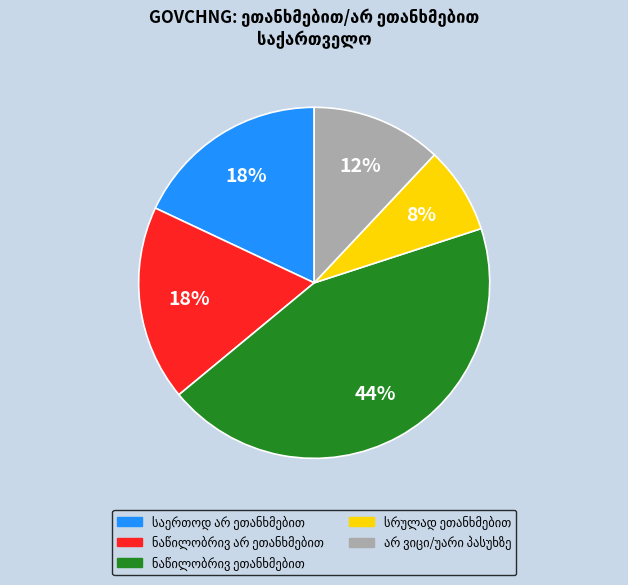

How many slices are in this pie chart?

5